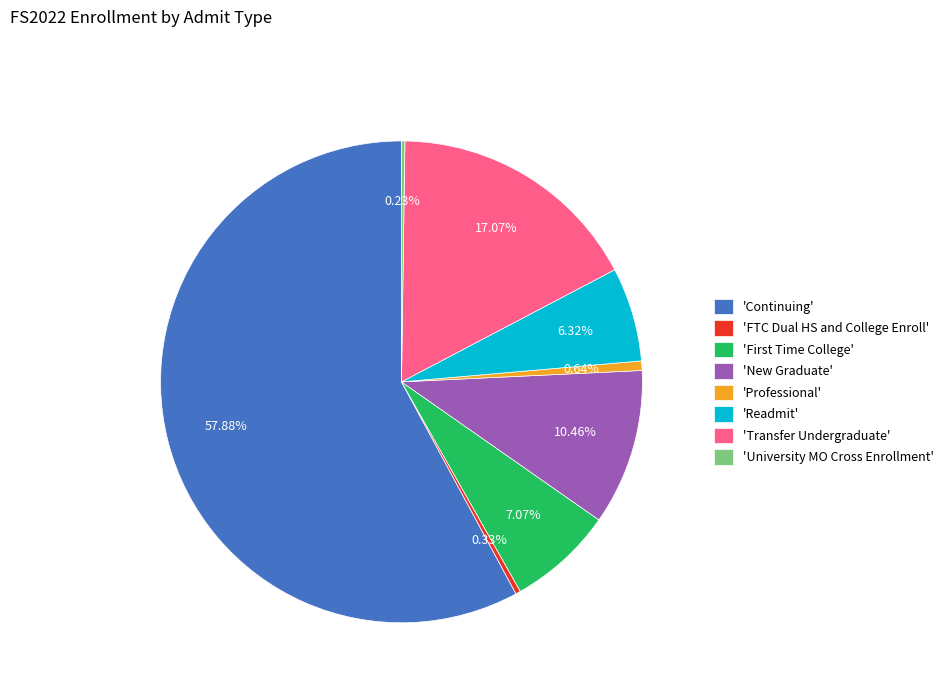

Which slice represents more than half of the pie?

'Continuing'